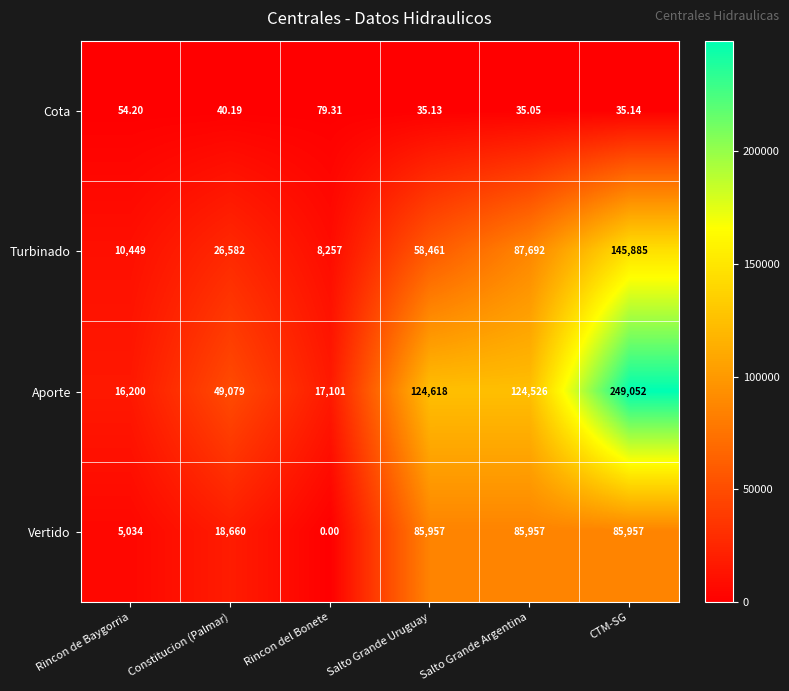

Which label corresponds to the smallest value in the chart?

Rincon del Bonete